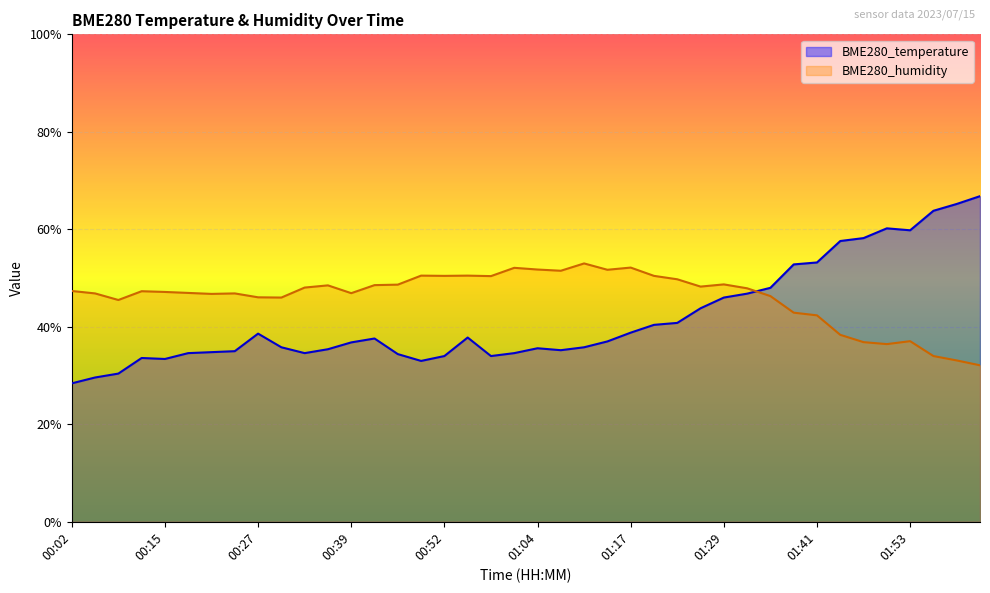

At 01:07, list the series in order from smallest to largest.

BME280_temperature, BME280_humidity